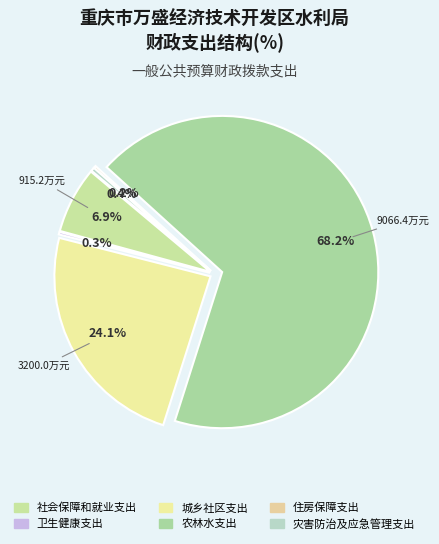

To the nearest percent, what is the average slice percentage?

17%